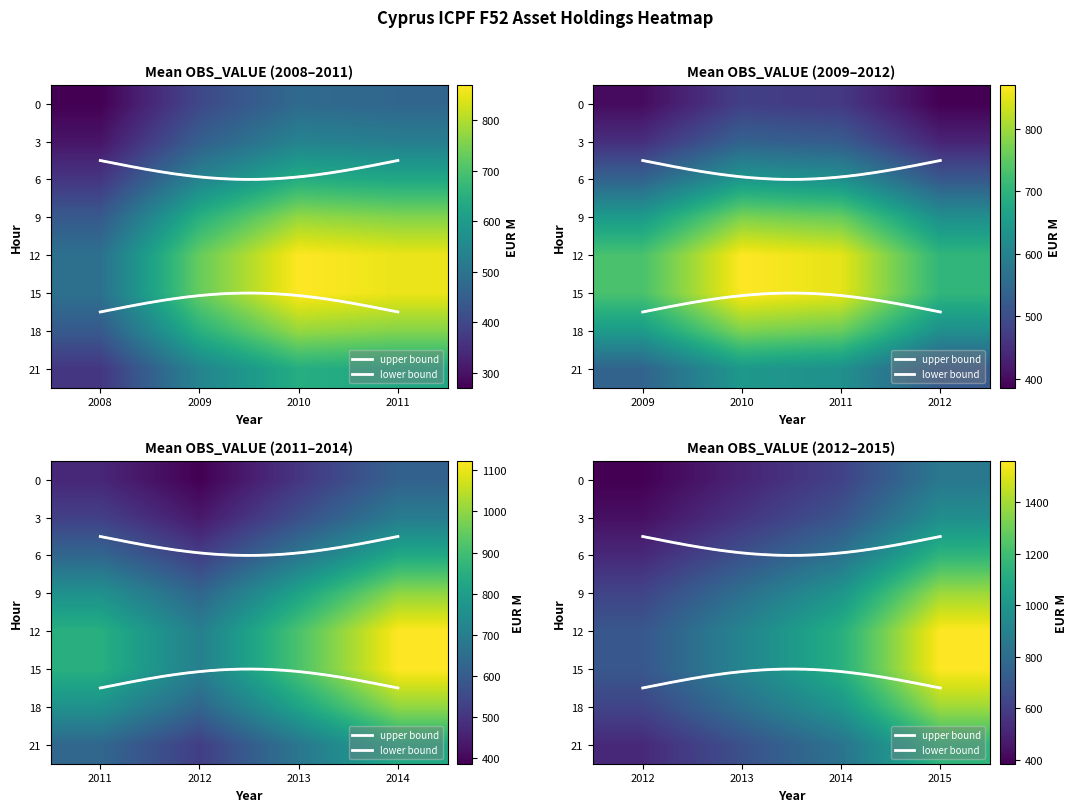

What is the maximum value shown in the chart?

1584